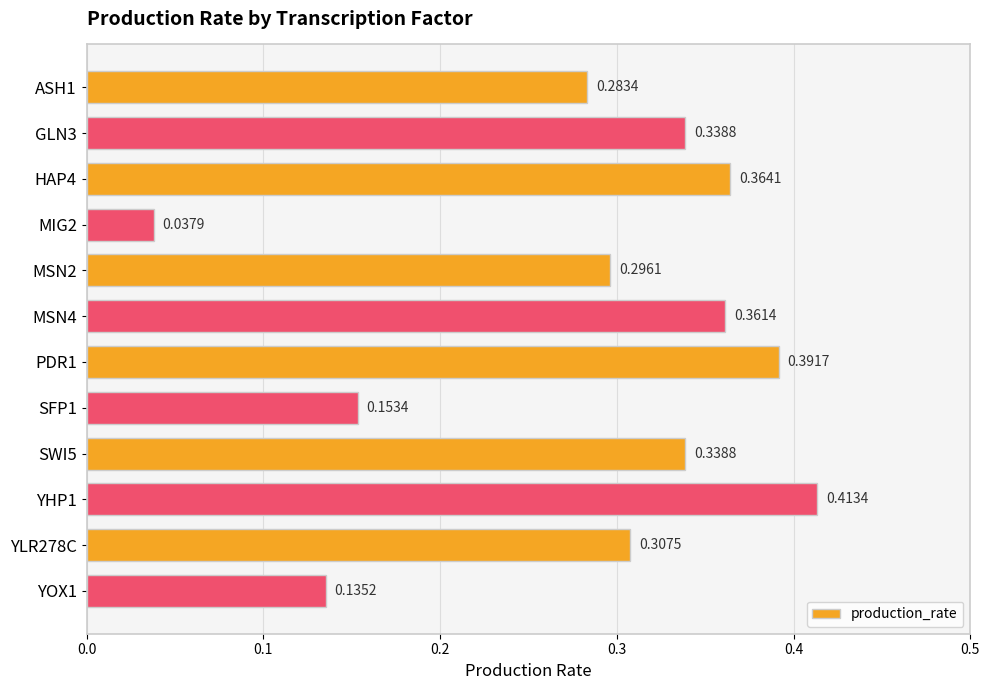

What is the sum of the values at YHP1 and ASH1?

0.7